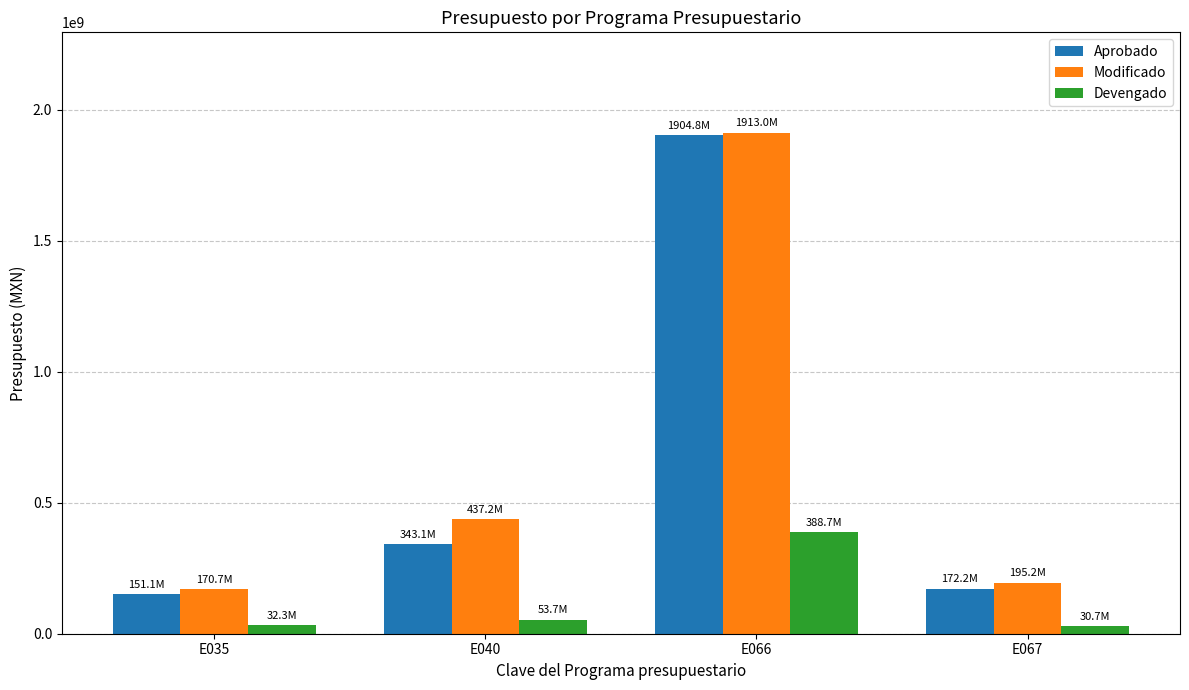

What is the highest value of the Modificado series?

1912950024.3